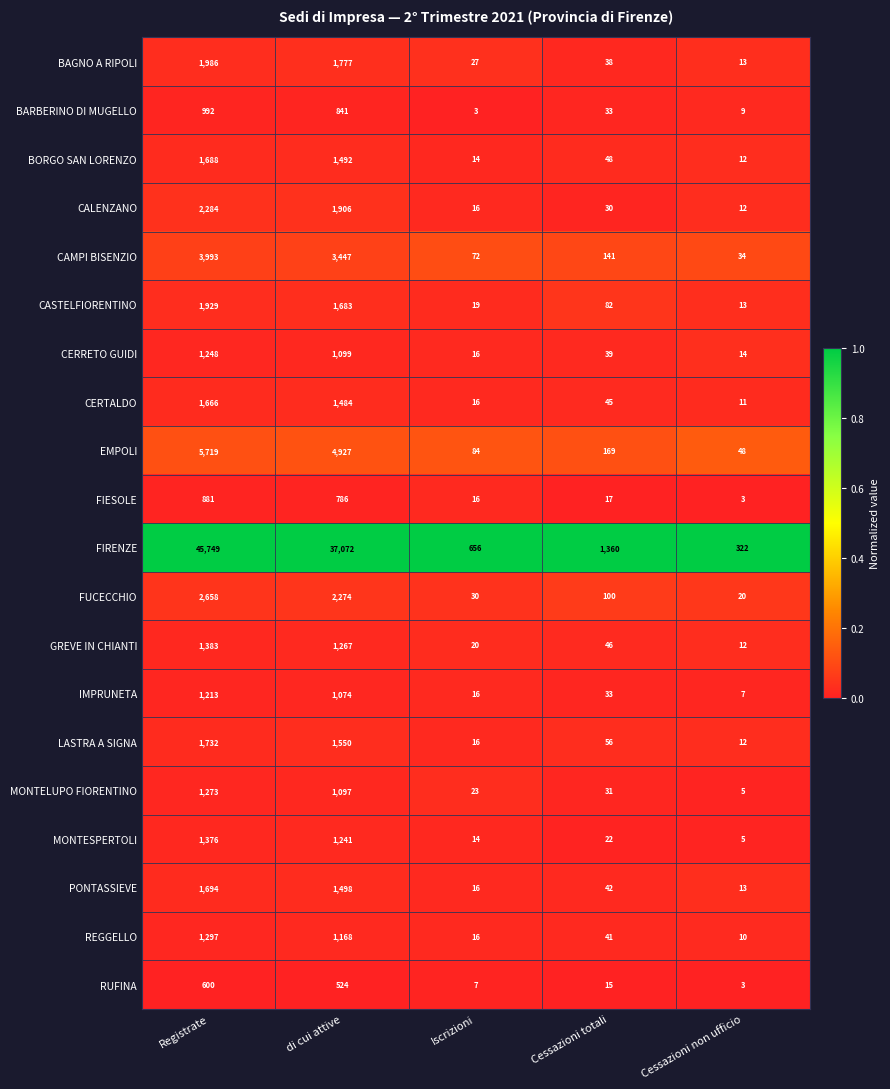

The RUFINA series shows 24 at Cessazioni totali. True or false?

False